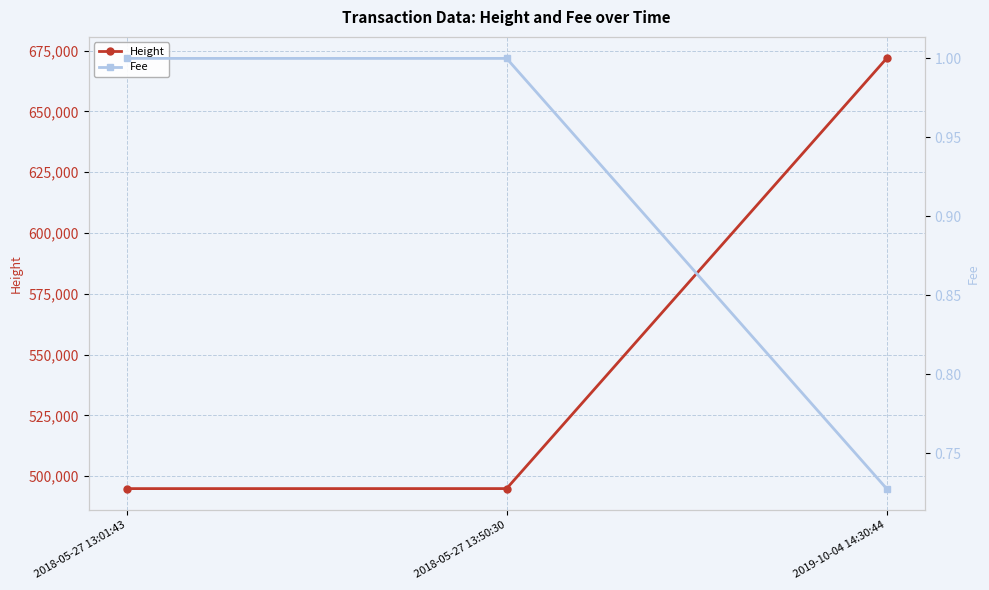

List the series in order of their peak value, lowest first.

Fee, Height